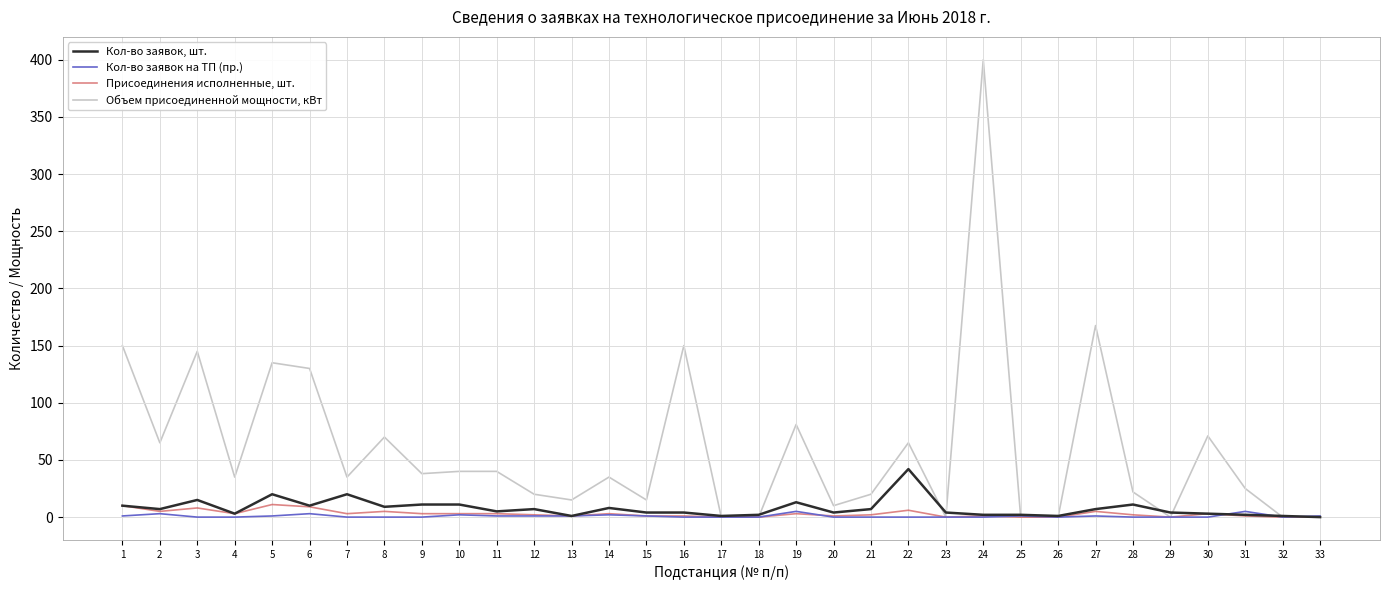

What are all the series names shown in the legend?

Кол-во заявок, шт., Кол-во заявок на ТП (пр.), Присоединения исполненные, шт., Объем присоединенной мощности, кВт